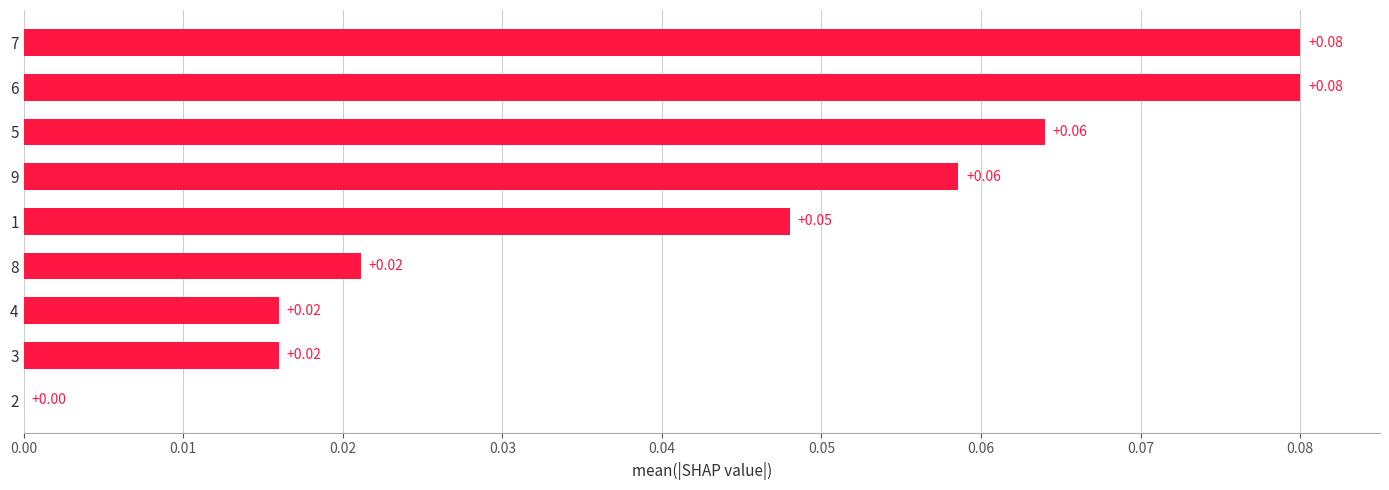

What is the sum of all values?

0.4